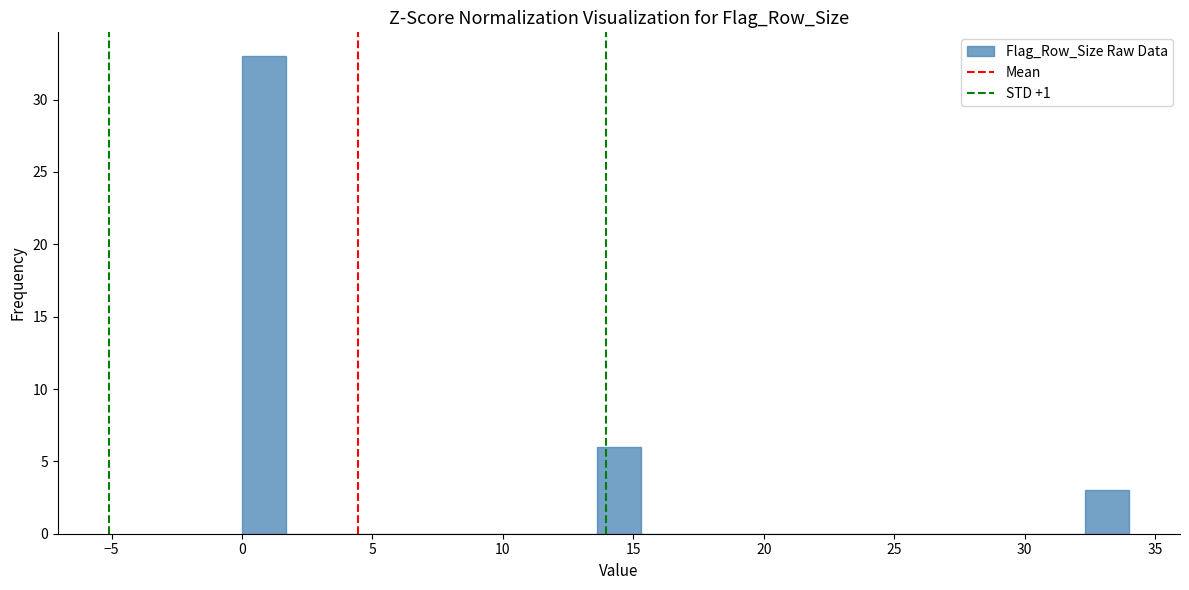

Read against the x-axis, roughly where is the centre of the tallest bar?

1.0